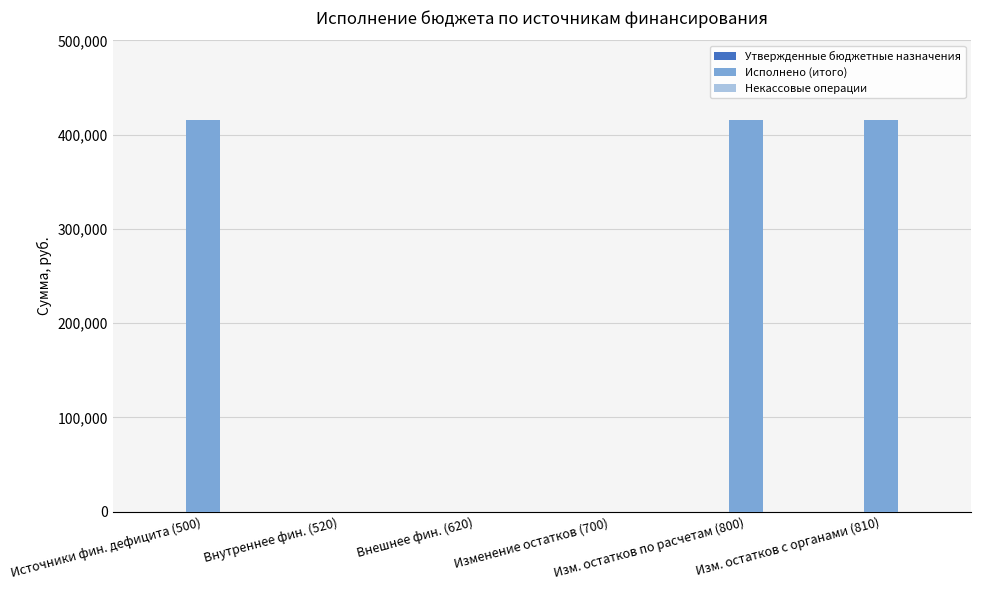

What is the sum of all values?

1245409.8